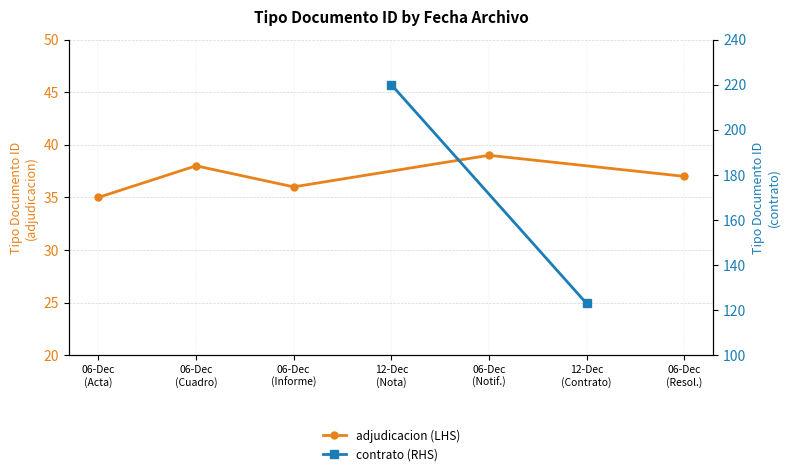

What is the label of the 5th point from the left?

06-Dec (Resol.)